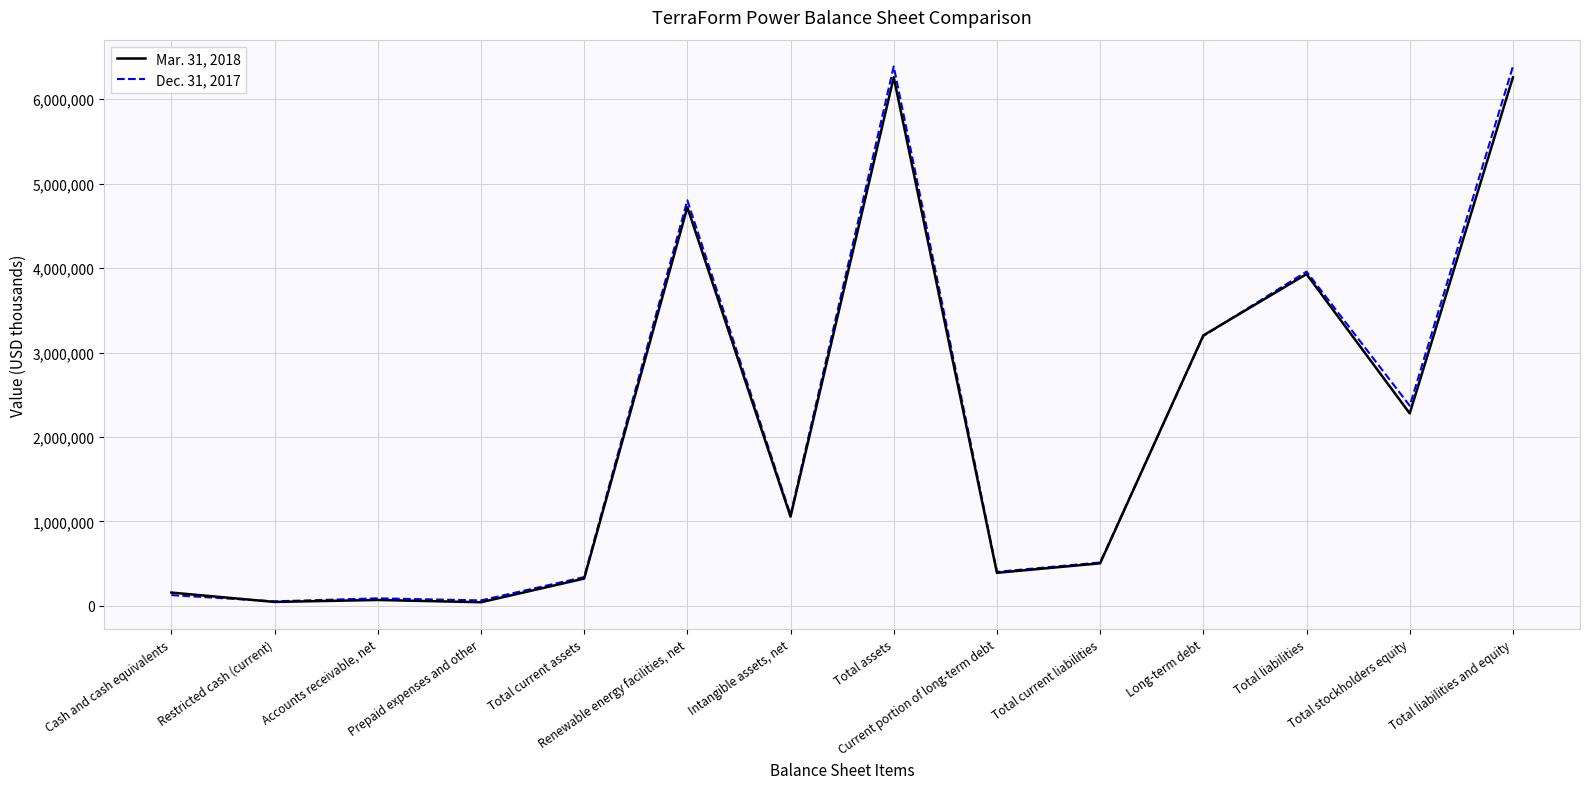

Is it true that Mar. 31, 2018 equals 5659367 at Long-term debt?

False